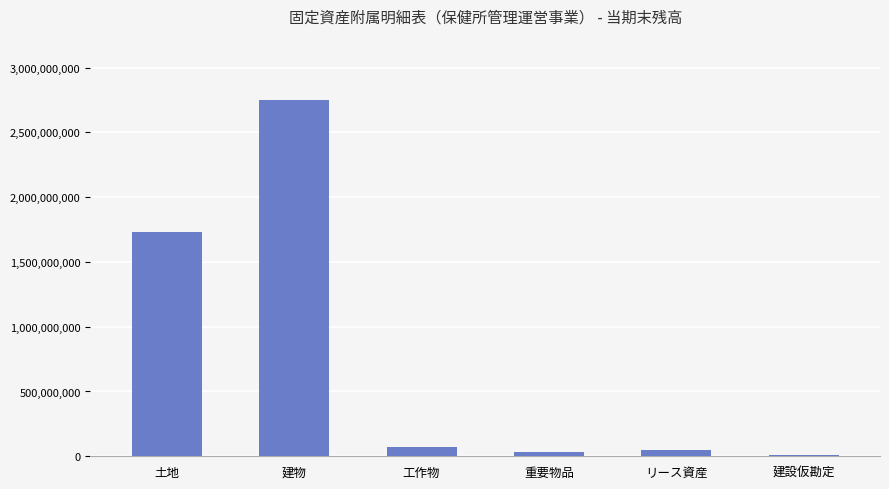

The chart shows a value of 68767606 at 工作物. True or false?

True